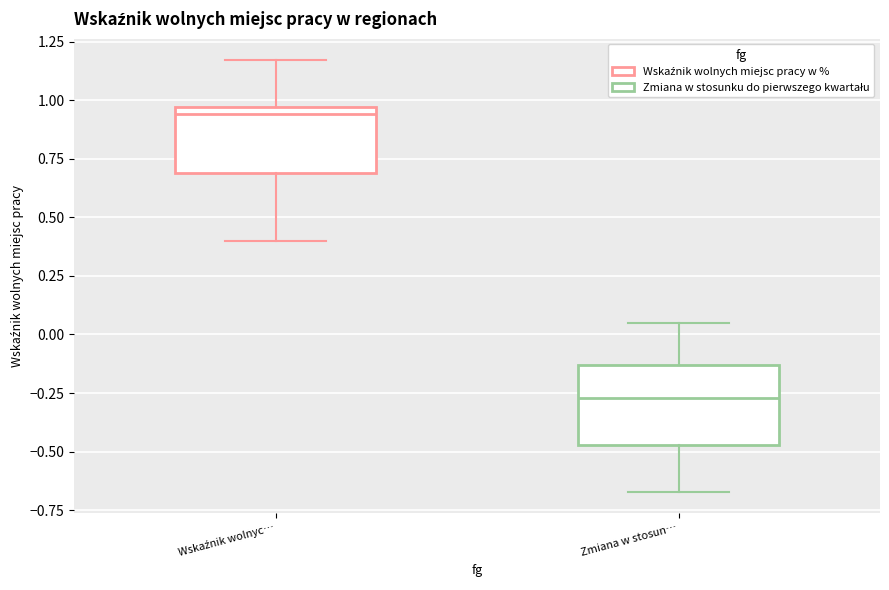

Which box's median line is the highest?

Wskaźnik wolnyc…